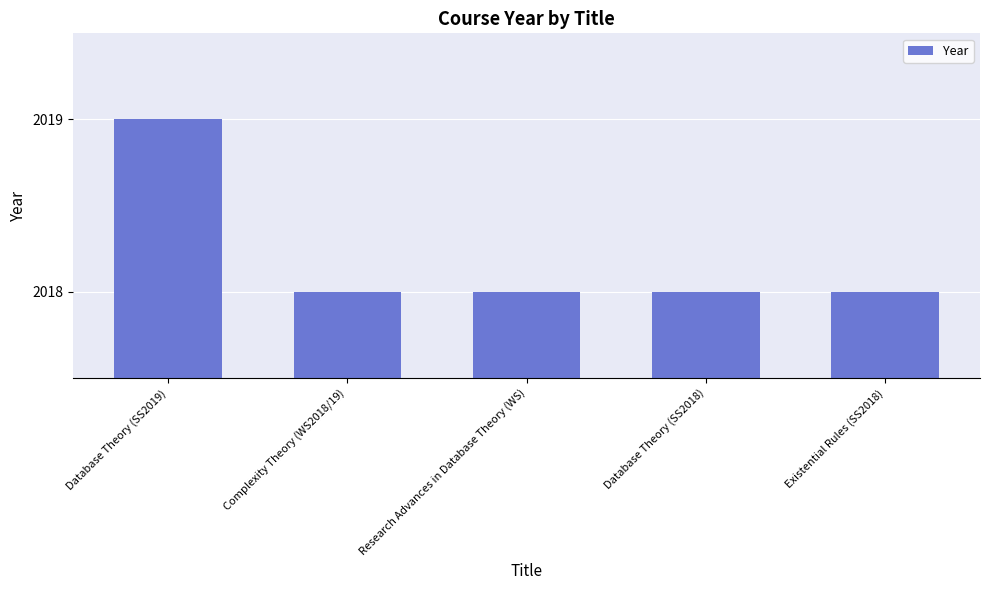

How many values are between 2018 and 2019?

5